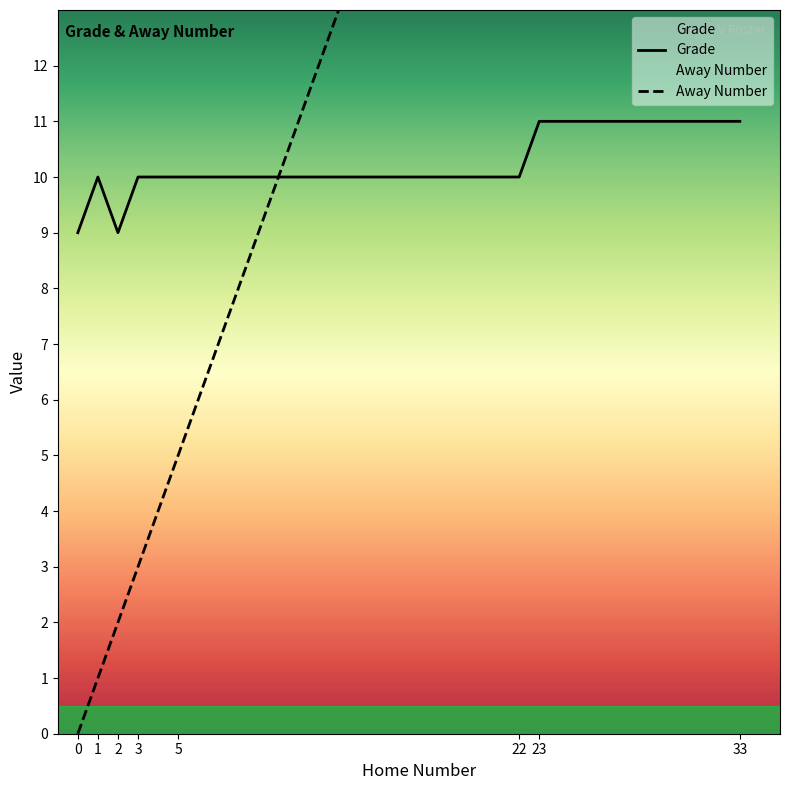

What is the difference between the maximum and minimum values in the Grade series?

2